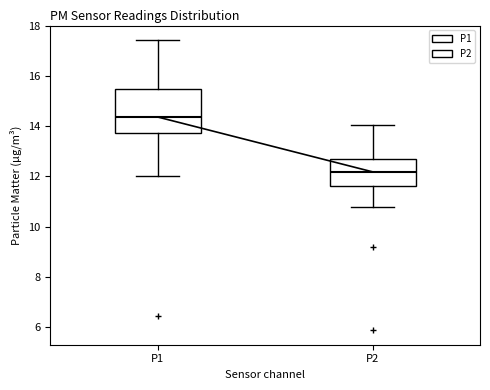

Where does the median line of the box for P2 sit on the y-axis? The values are not printed on the chart, so give them approximately, as read against the axis.

12.2